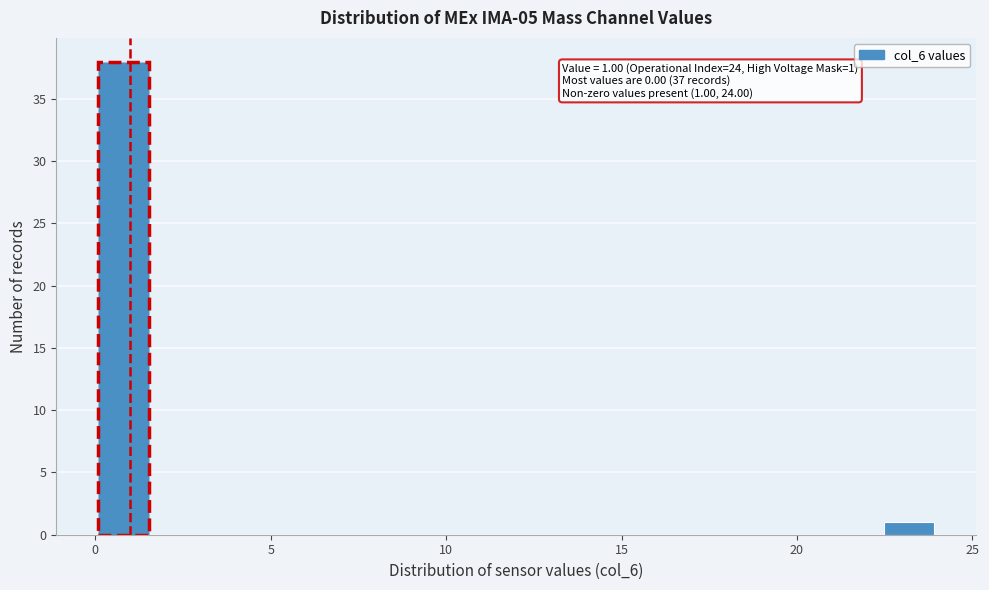

Around what value on the x-axis is the tallest bar? Give the approximate position of its centre, as read against the axis.

1.0